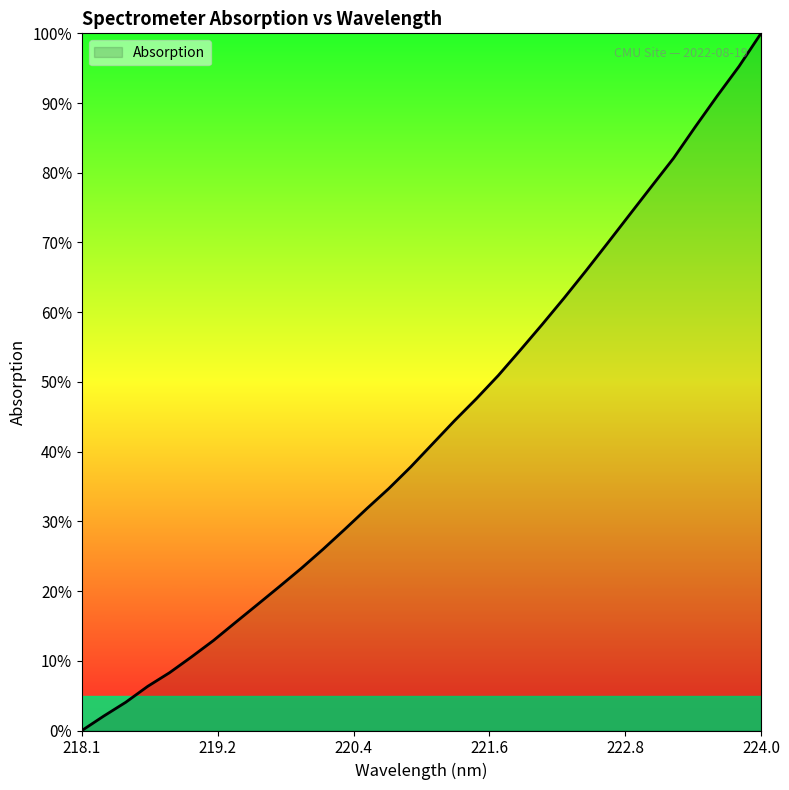

What is the greatest value displayed?

100.0